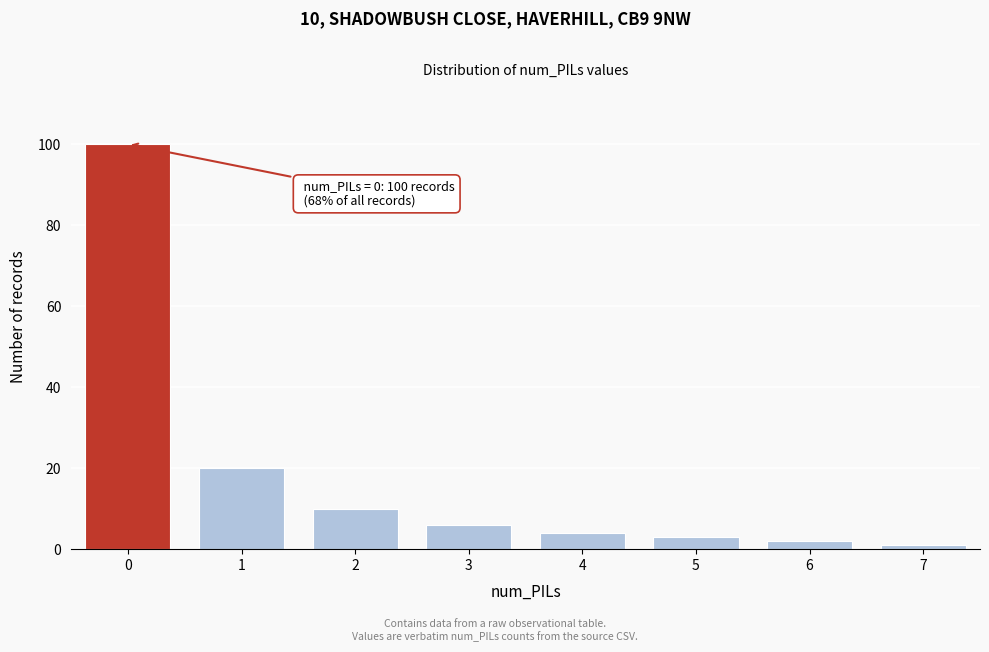

Reading right to left, transcribe all the data shown in this chart.

7=1	6=2	5=3	4=4	3=6	2=10	1=20	0=100